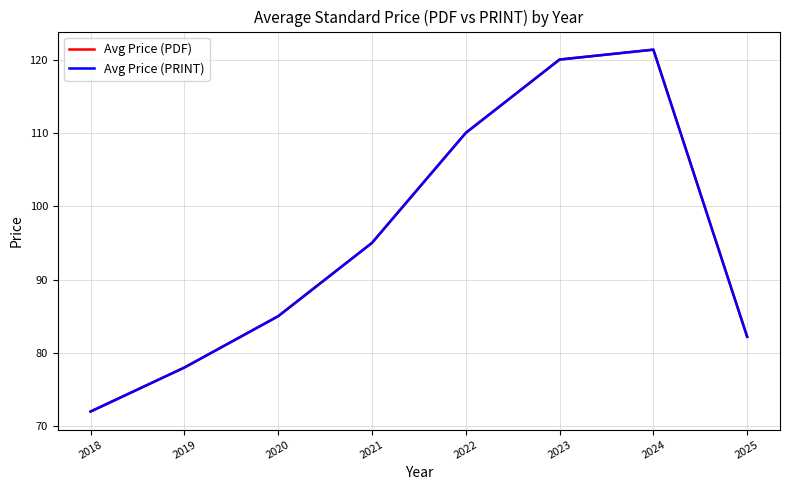

Which has a higher value, 2021 or 2020?

2021